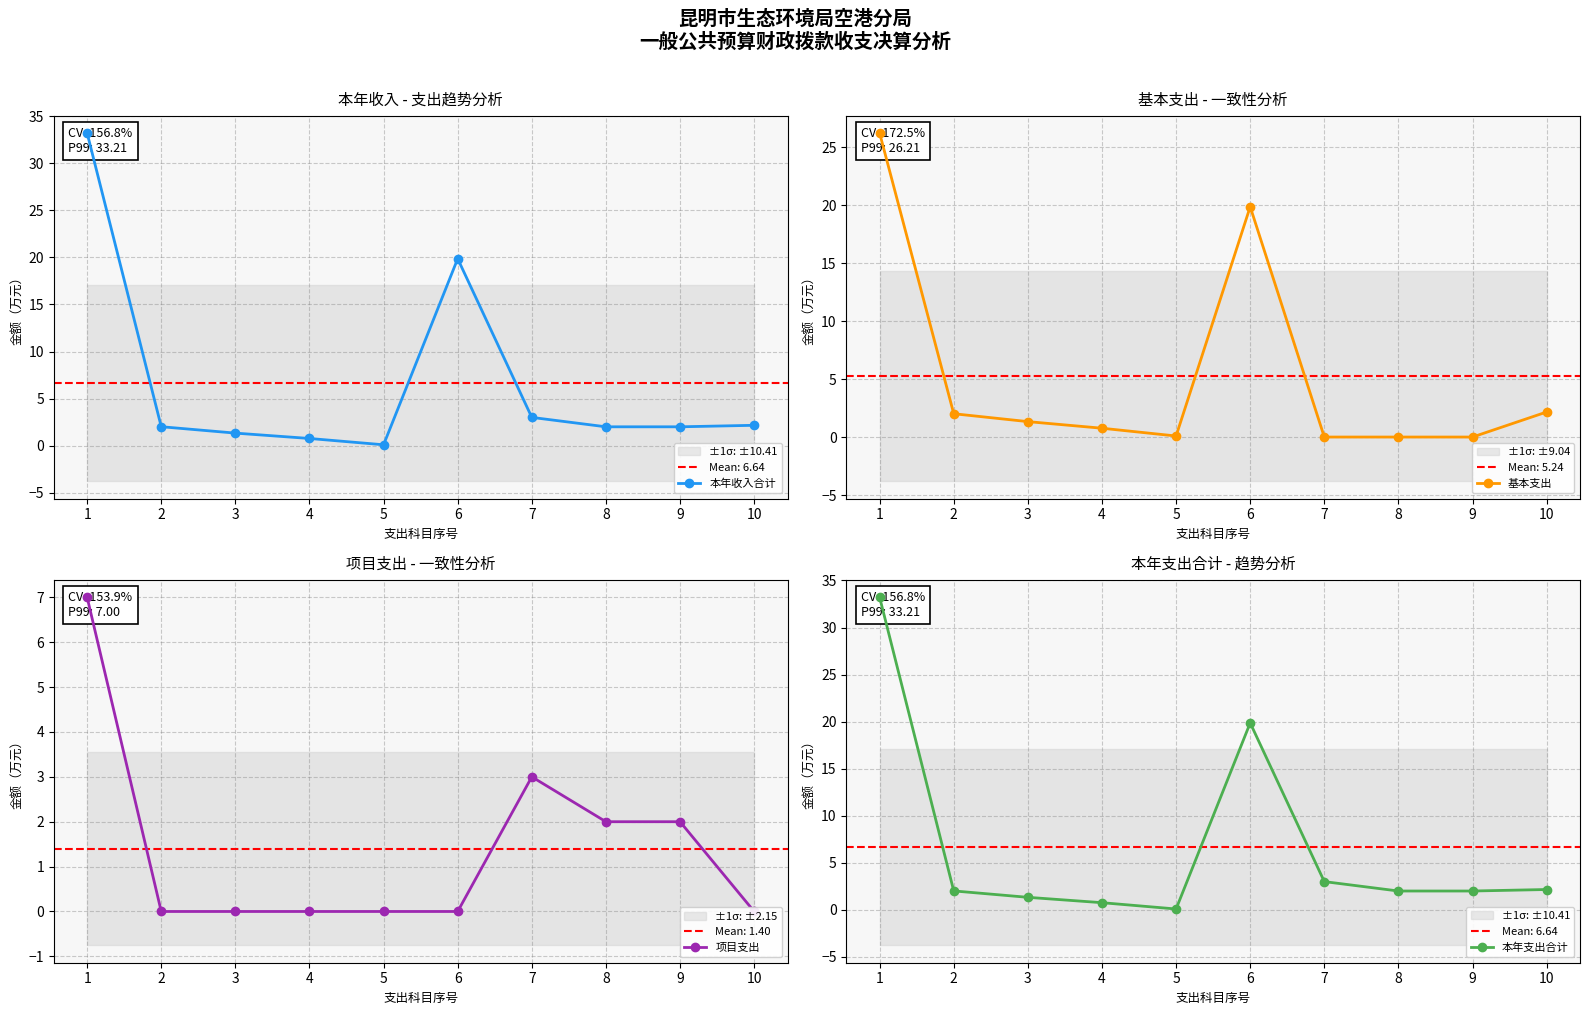

How many values in the 项目支出 series exceed 0?

4